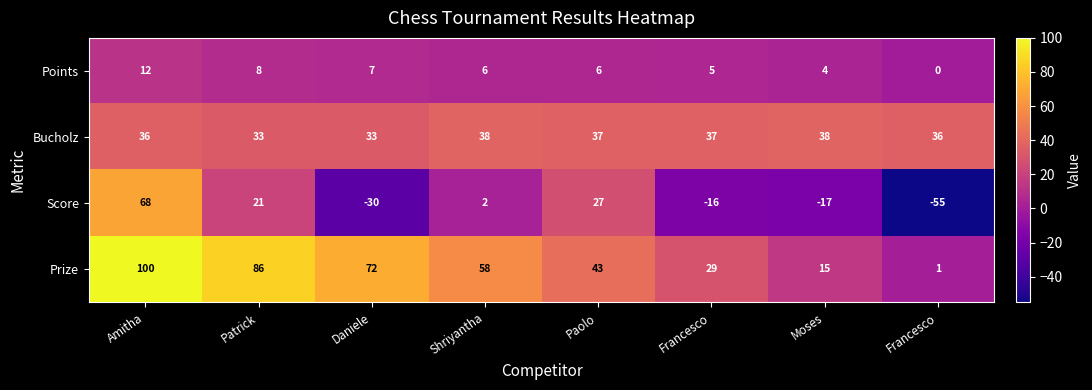

How many categories are shown in the chart?

8